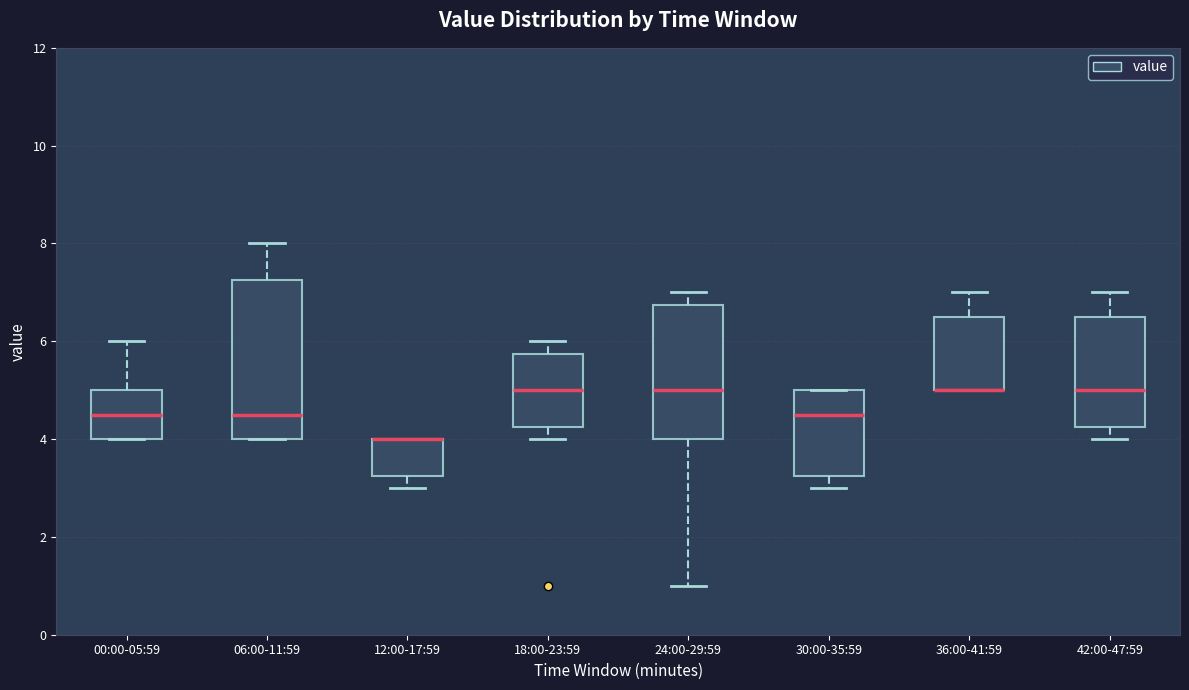

Where does the upper whisker of the box for 36:00-41:59 end on the y-axis? The values are not printed on the chart, so give them approximately, as read against the axis.

7.0